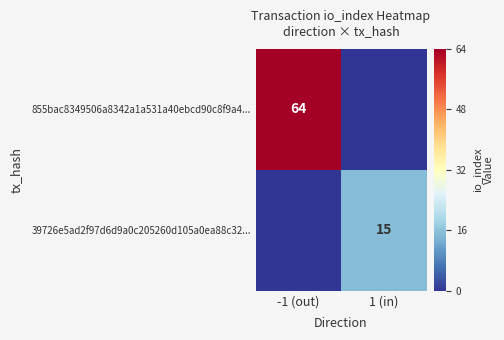

Is the value of 855bac8349506a8342a1a531a40ebcd90c8f9a4... at -1 (out) greater than the value of 39726e5ad2f97d6d9a0c205260d105a0ea88c32... at 1 (in)?

Yes